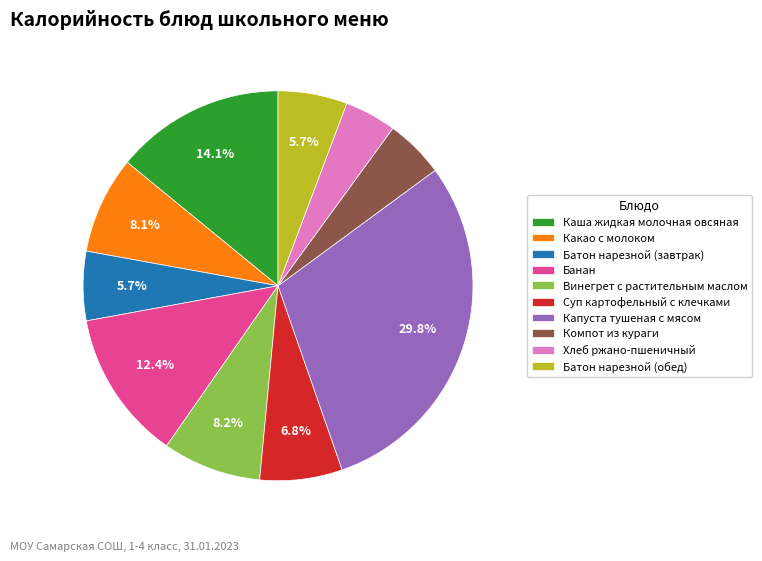

How many slices are in this pie chart?

10